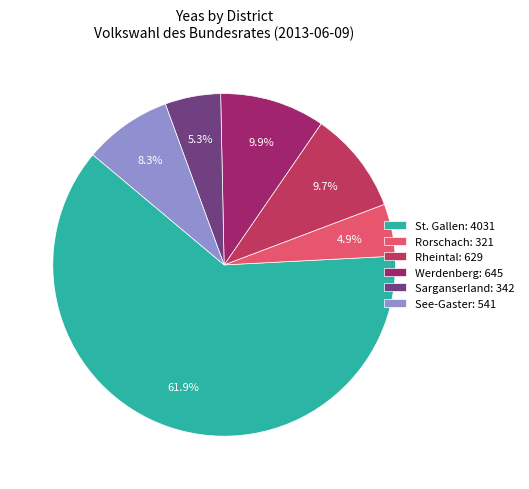

True or false: St. Gallen accounts for 75% of the total.

False